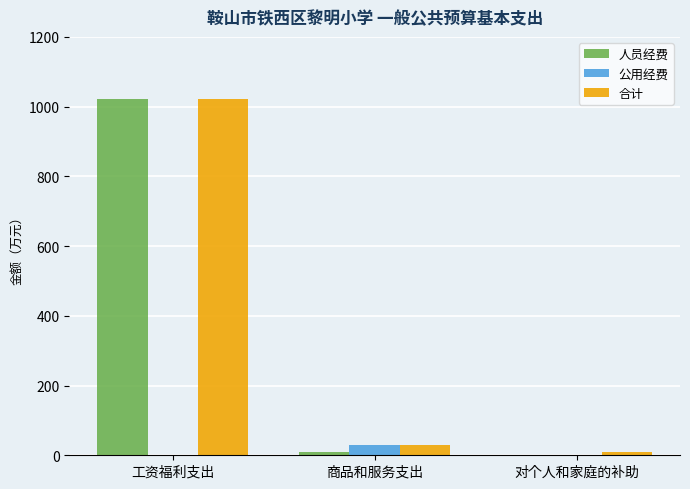

What is the sum of the 人员经费 values at 商品和服务支出 and 工资福利支出?

1032.3